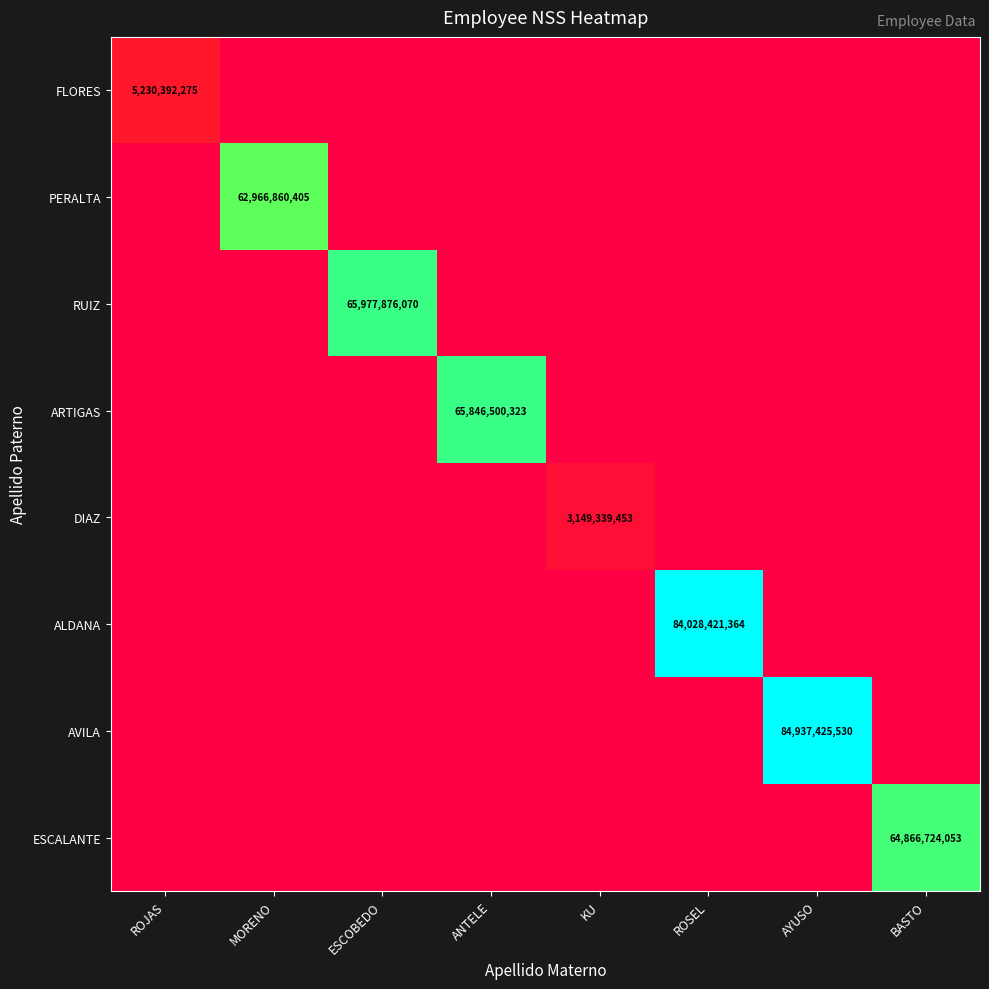

The value of AVILA at AYUSO is 57327846893. True or false?

False